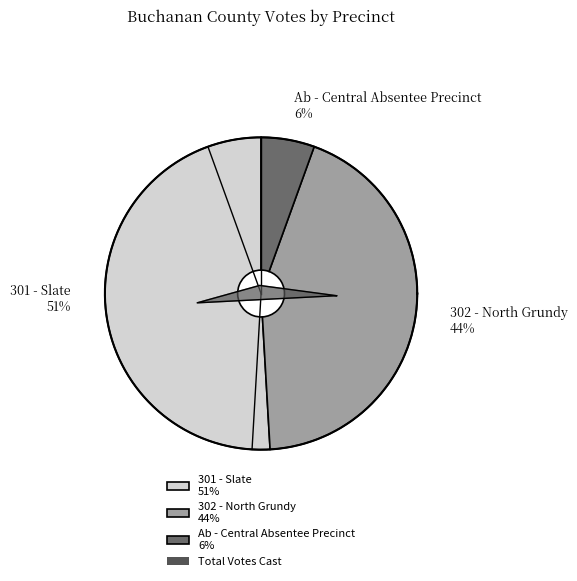

What is the total percentage of 301 - Slate and 302 - North Grundy?

94.5%